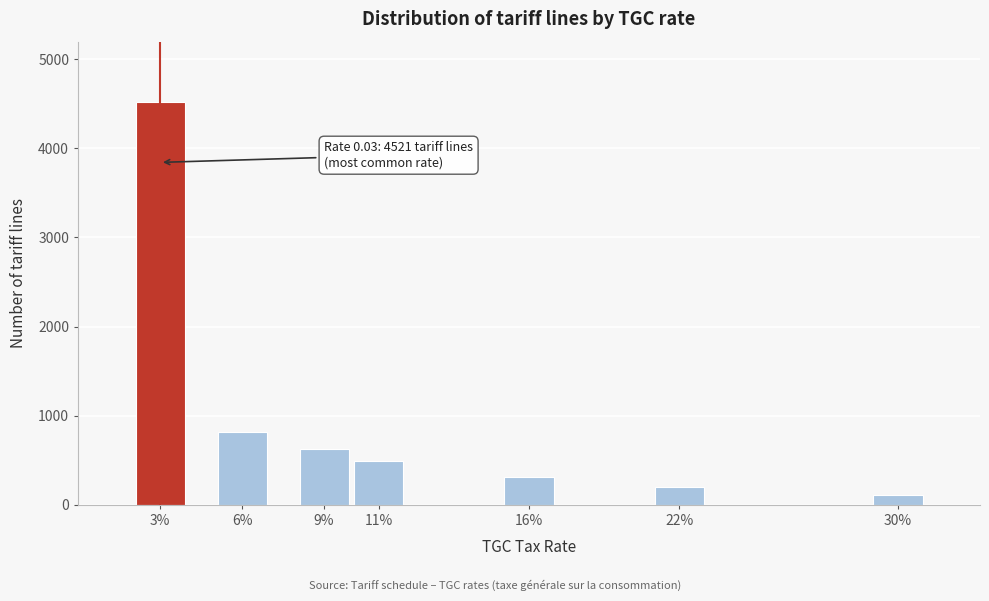

Reading left to right, list all the values displayed in this chart.

3%=4521	6%=812	9%=623	11%=487	16%=312	22%=198	30%=110